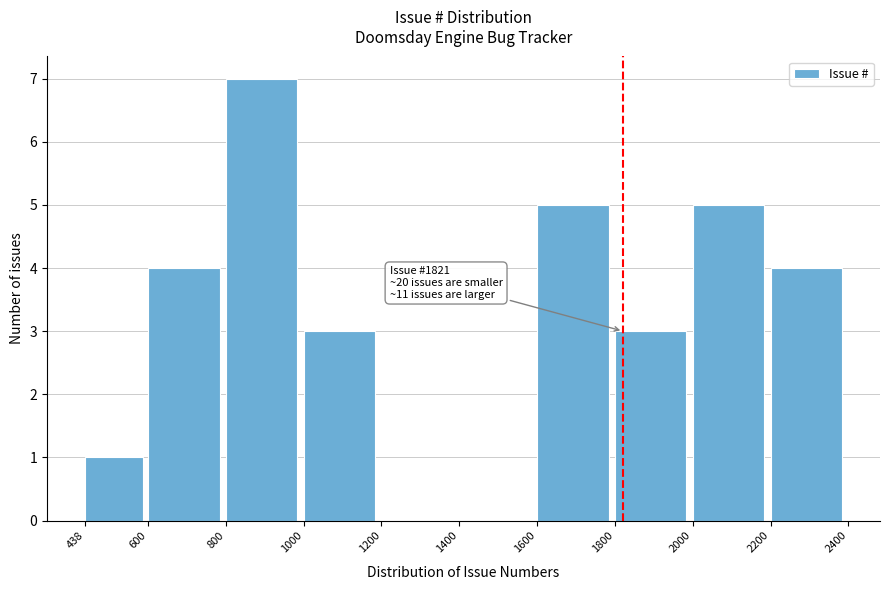

Over which range of the x-axis is the bar tallest?

800 to 1000